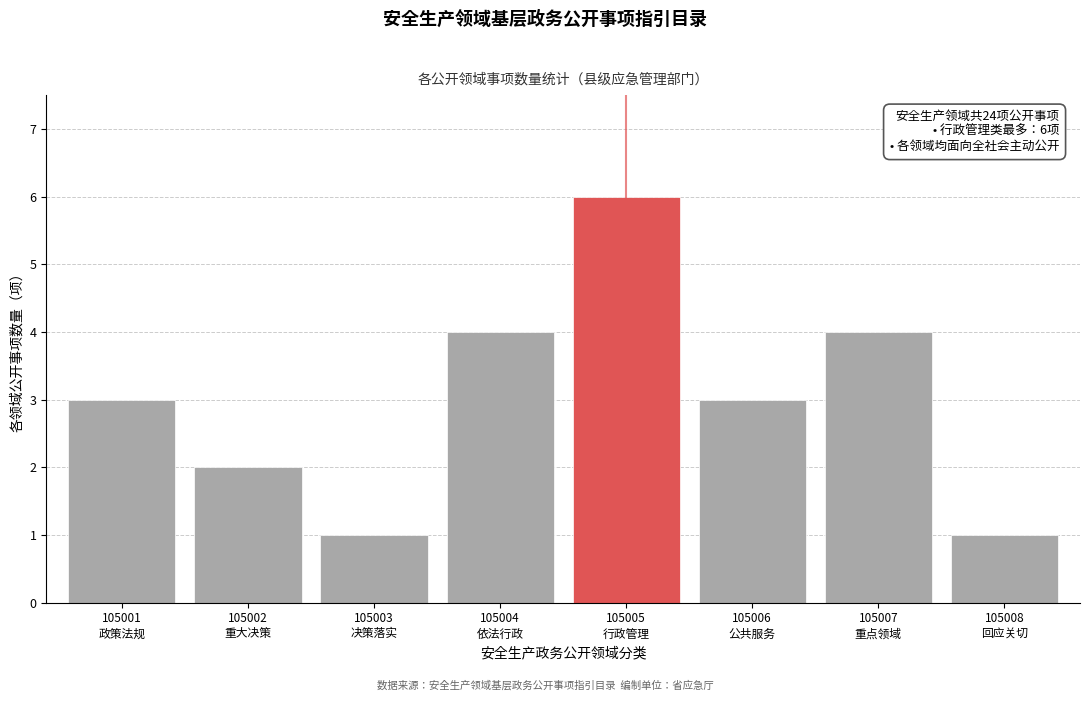

Reading left to right, what are all the values shown in this chart?

3	2	1	4	6	3	4	1